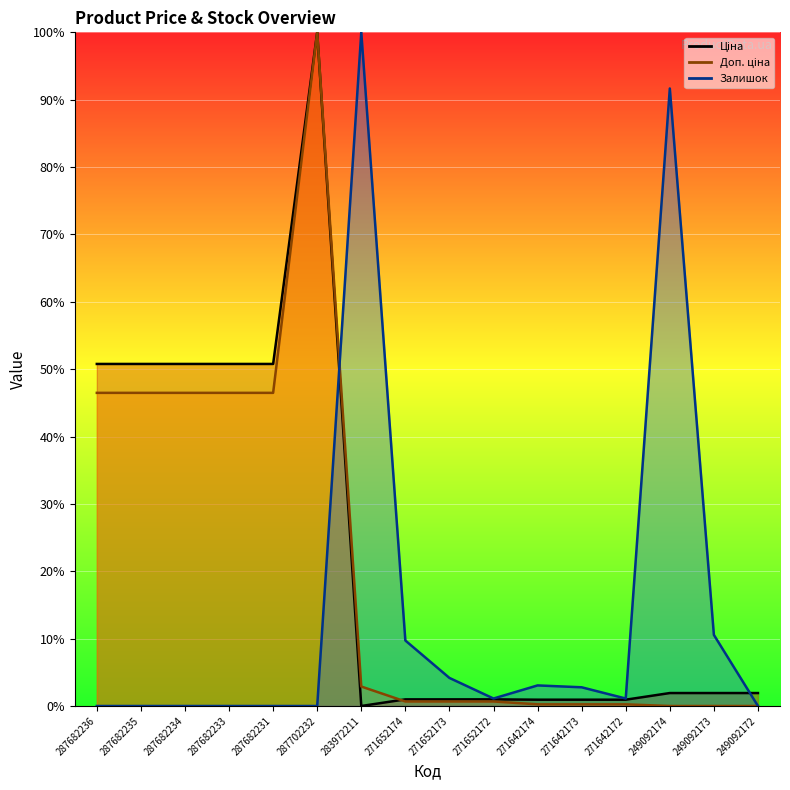

Does the chart display data point markers on the line(s)?

No